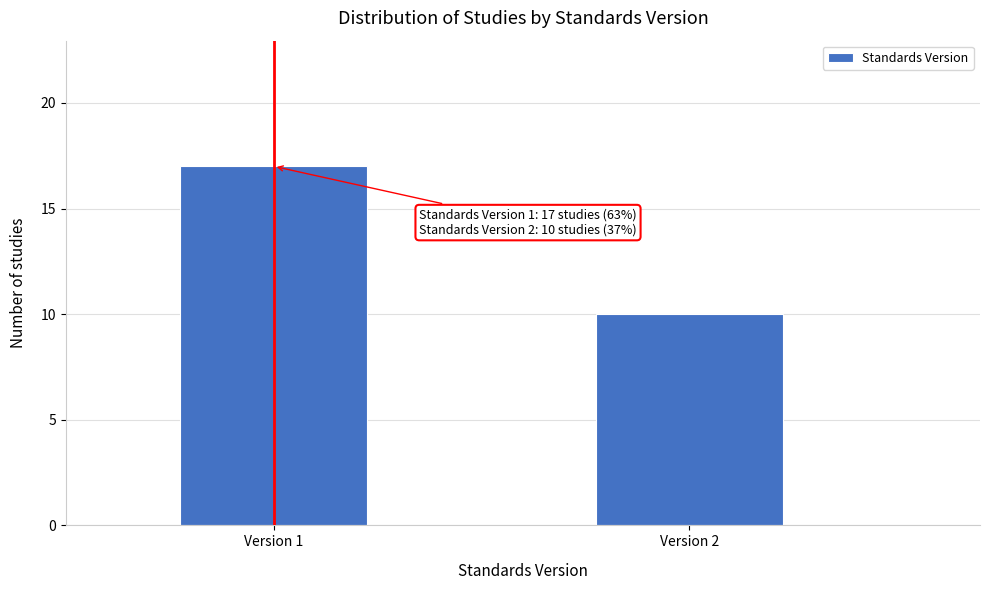

Reading left to right, transcribe all the data shown in this chart.

17	10